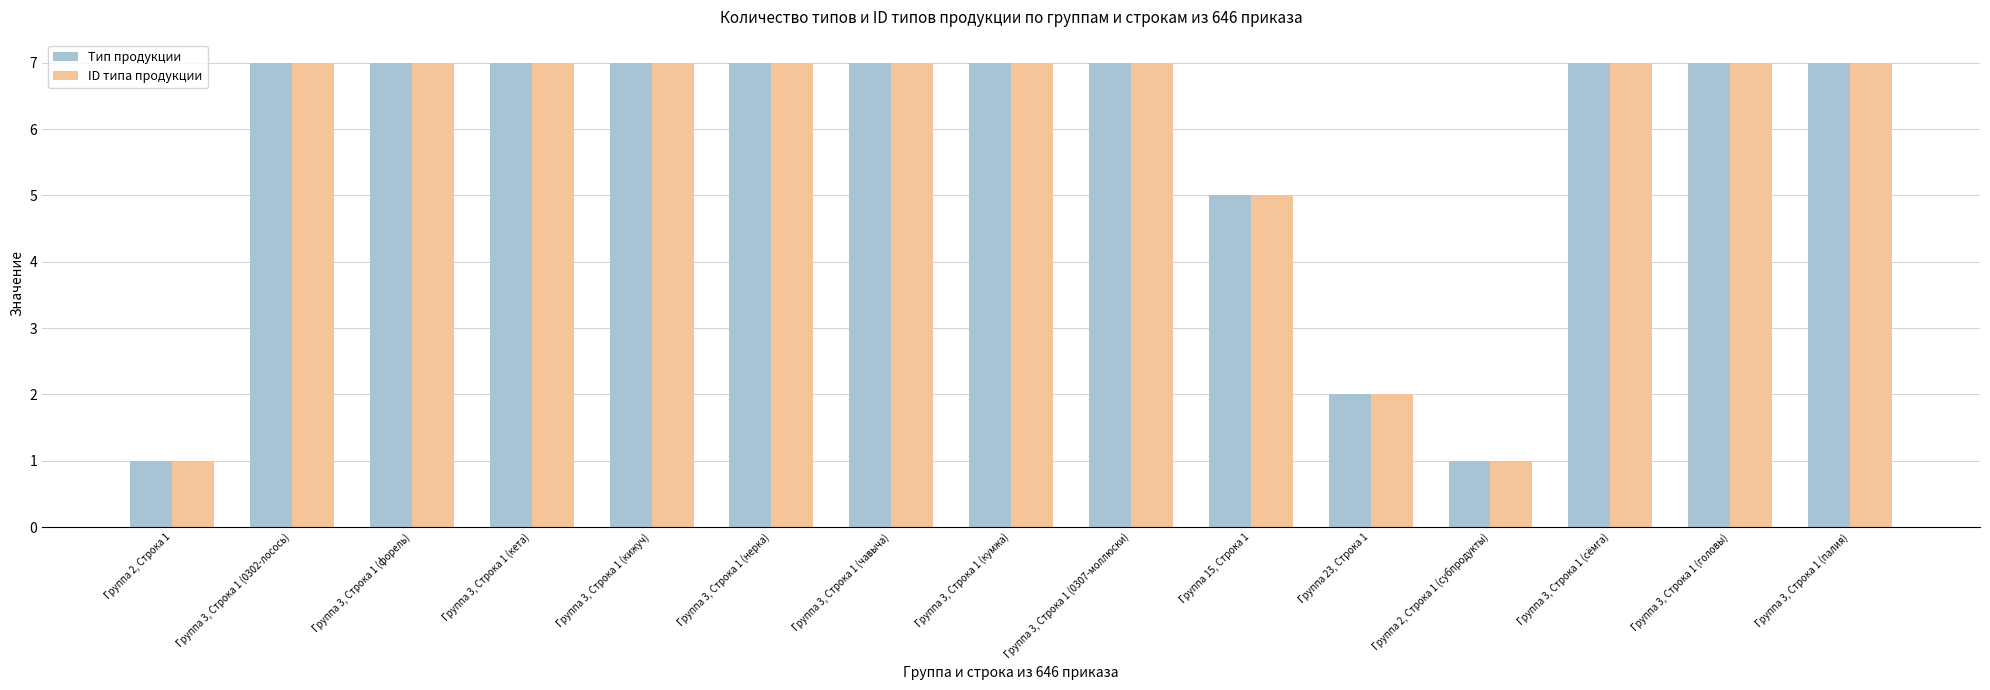

What is the average value of the ID типа продукции series?

6